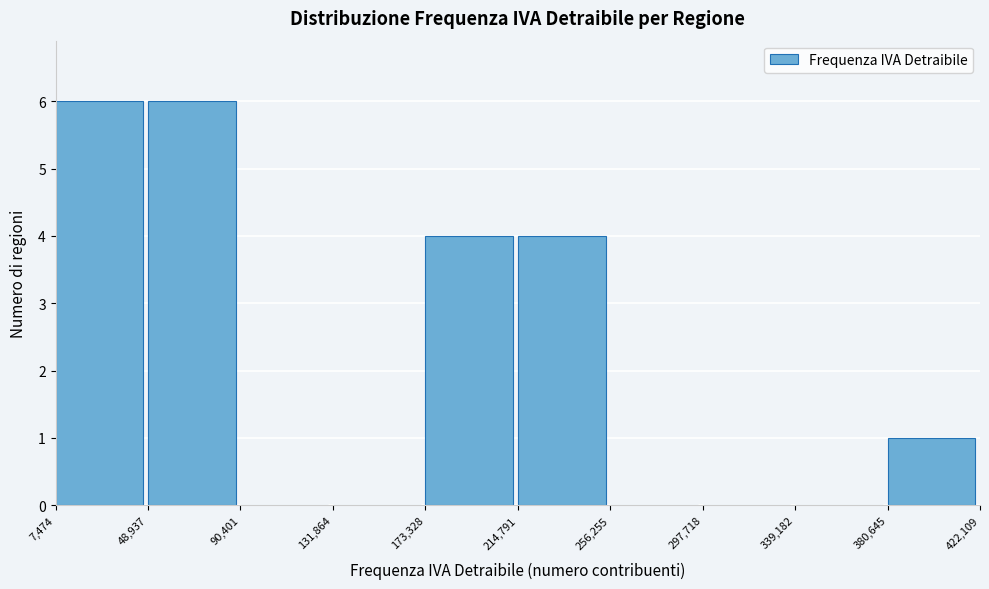

Reading left to right, list every bar in this chart as the range it spans on the x-axis followed by its height. The values are not printed on the chart, so give them approximately, as read against the axis.

7,474 to 48,937: 6
48,937 to 90,401: 6
90,401 to 131,864: 0
131,864 to 173,328: 0
173,328 to 214,791: 4
214,791 to 256,255: 4
256,255 to 297,718: 0
297,718 to 339,182: 0
339,182 to 380,645: 0
380,645 to 422,109: 1